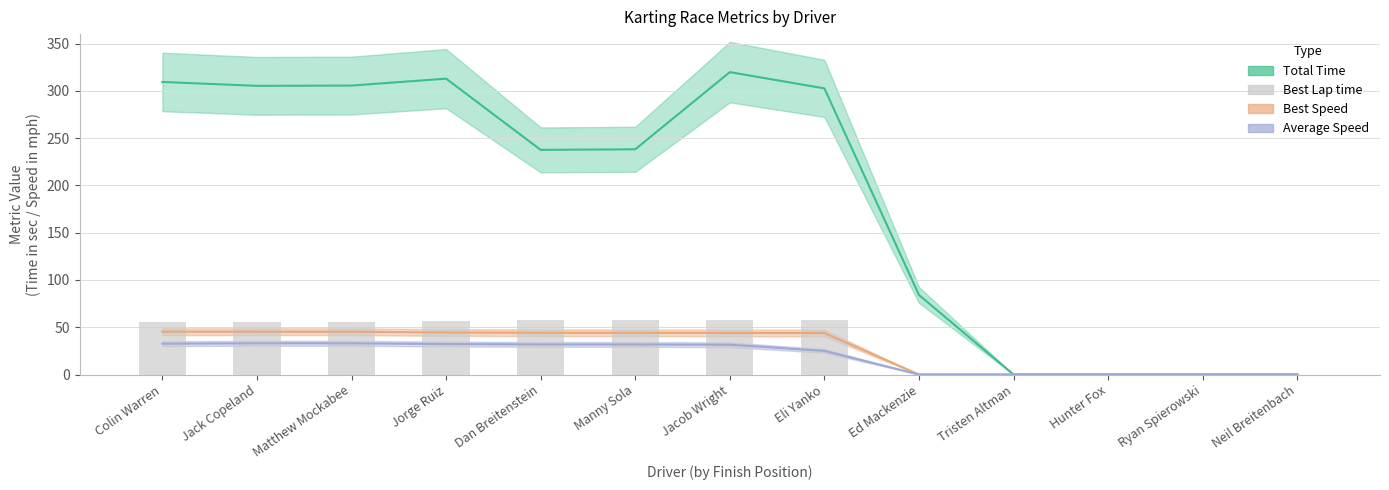

Which category has the lowest value across all series?

Ed Mackenzie